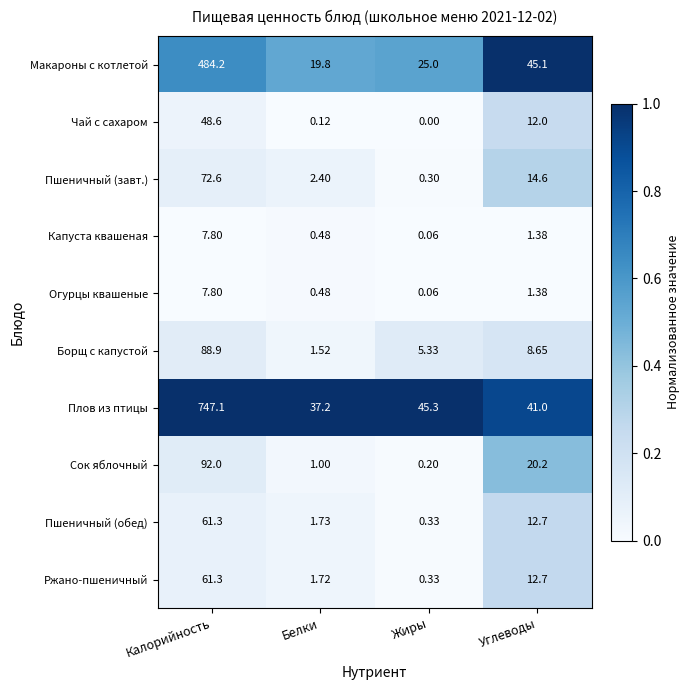

Which series has the largest total across all categories?

Плов из птицы